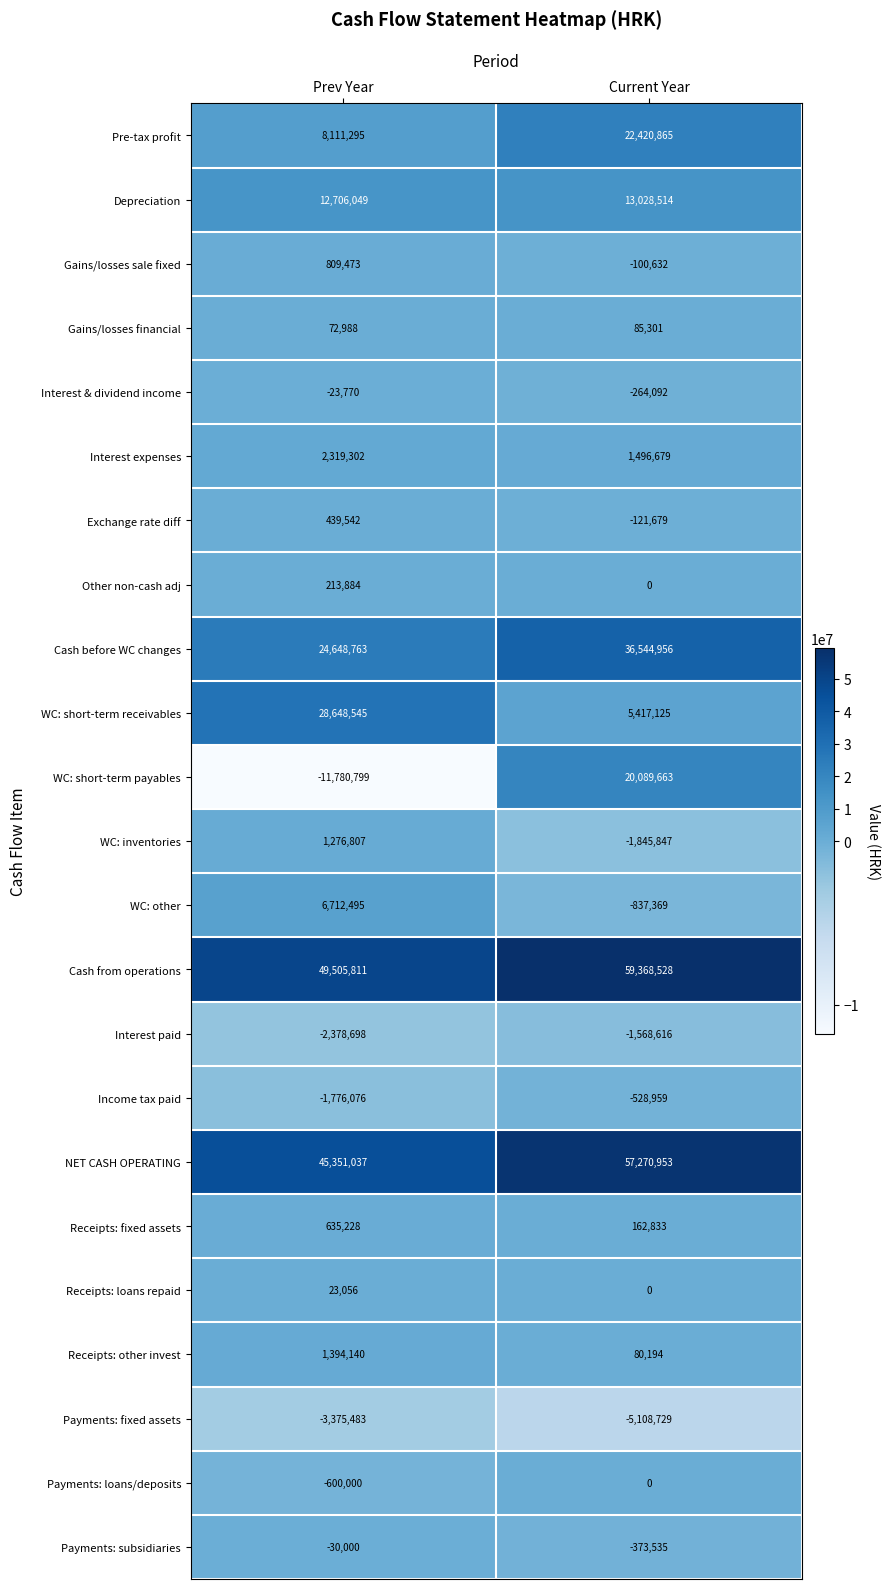

The value of Cash before WC changes at Prev Year is 24648763. True or false?

True